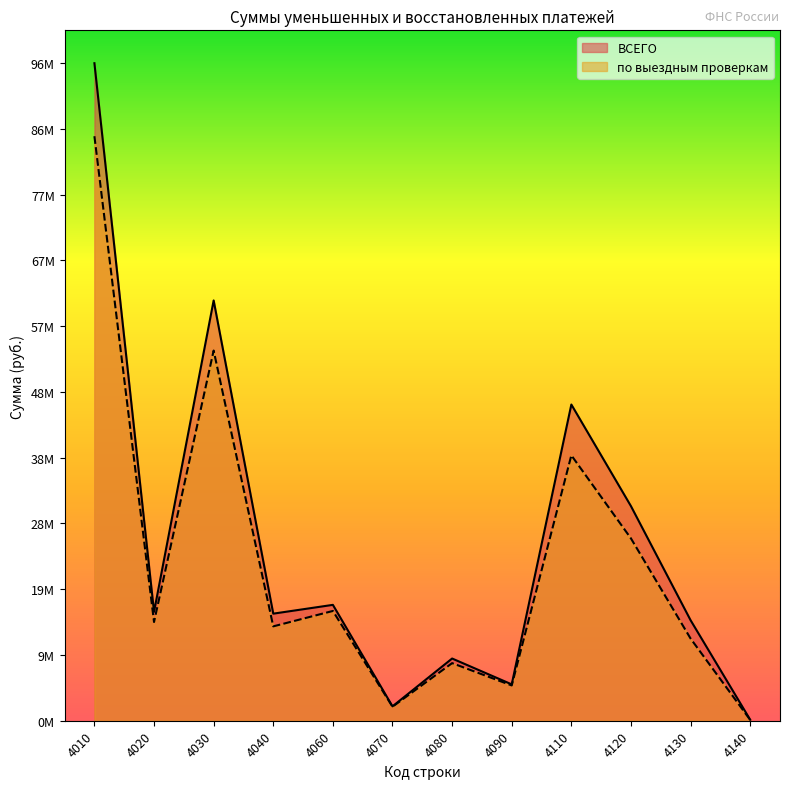

True or false: ВСЕГО and по выездным проверкам cross at least once.

False